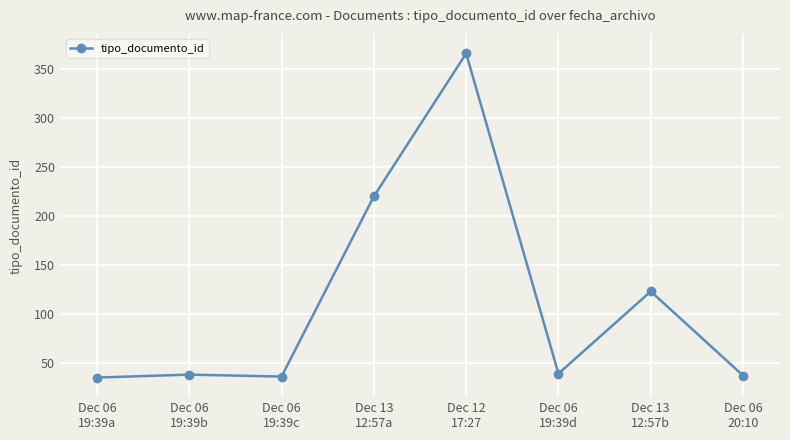

What is the average value?

112